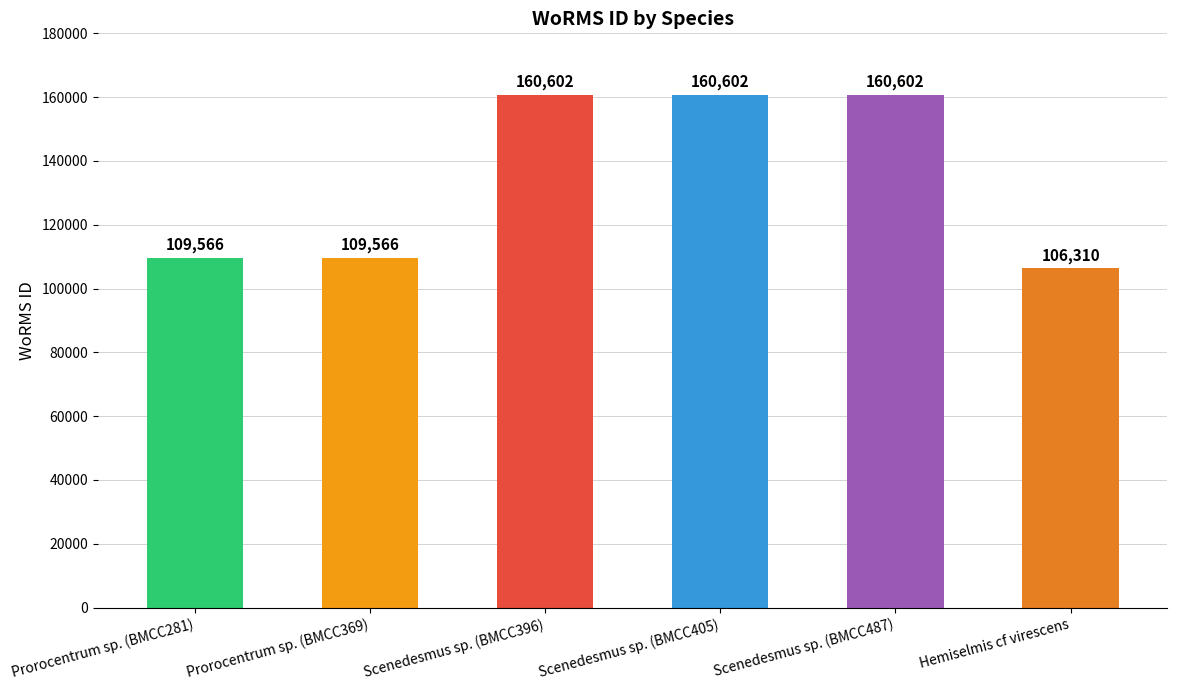

What value does the data have at Prorocentrum sp. (BMCC369), to the nearest 100?

109600